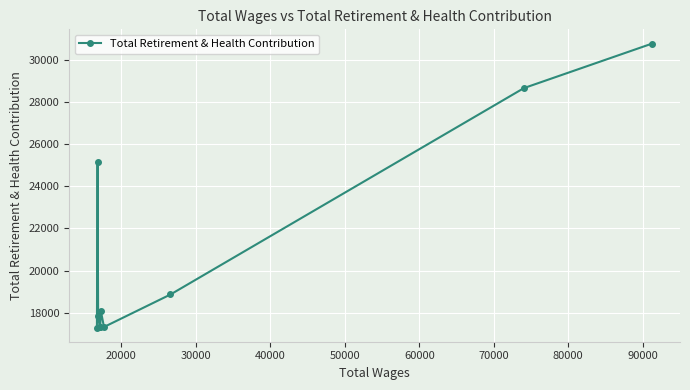

True or false: there are more than 0 points higher than both neighbors.

True